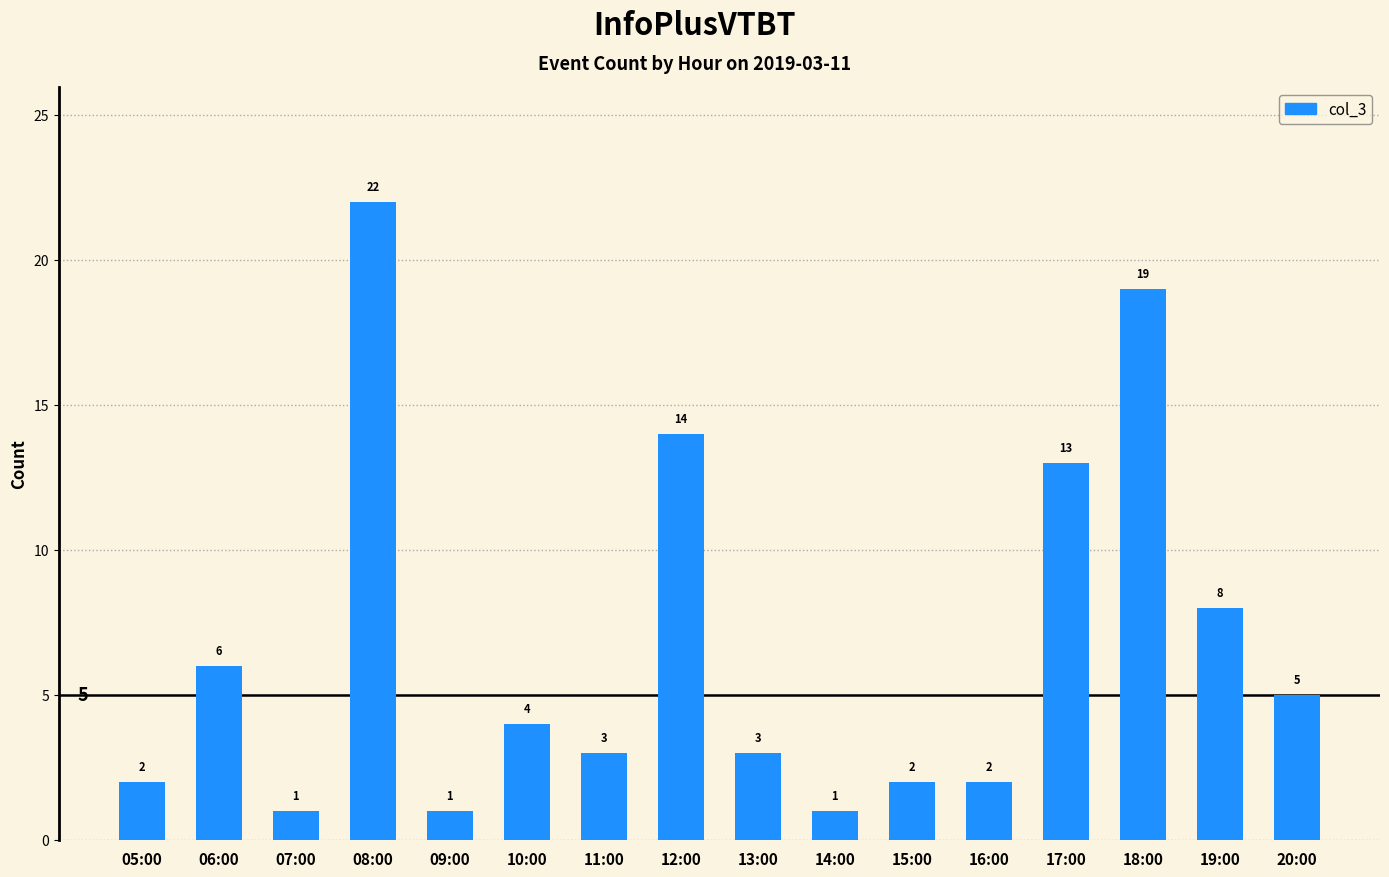

What is the label of the 6th bar from the left?

10:00